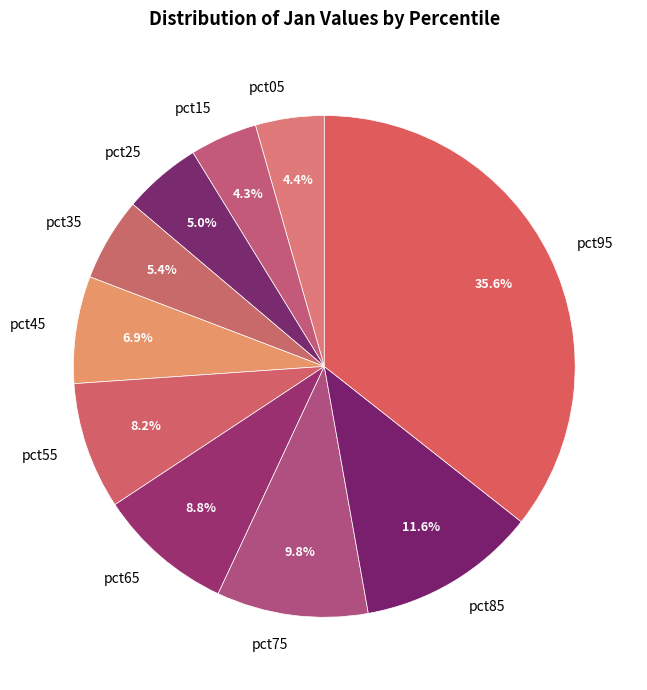

To the nearest percent, what percentage of the pie is pct65?

9%